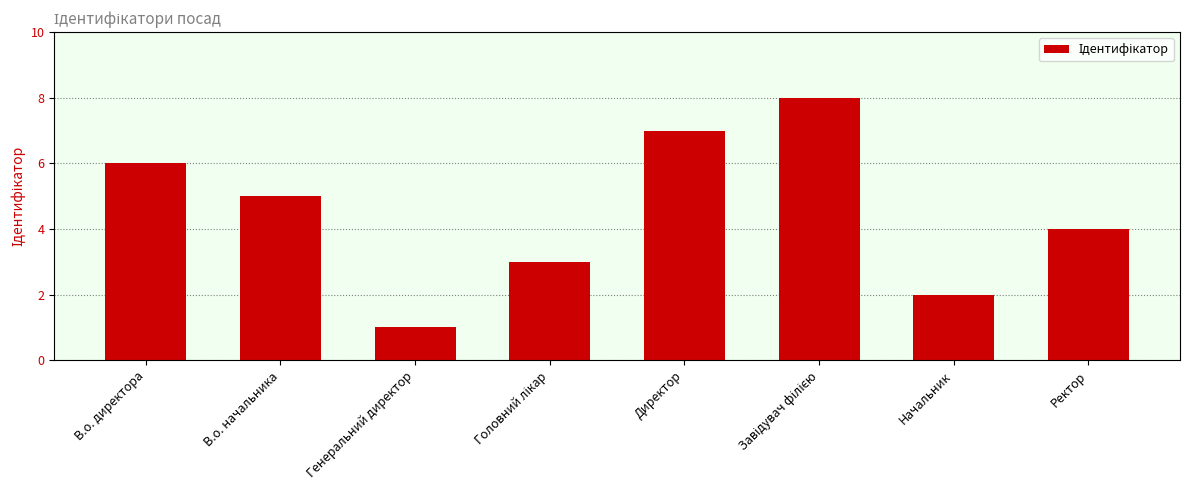

Read the value at Директор.

7